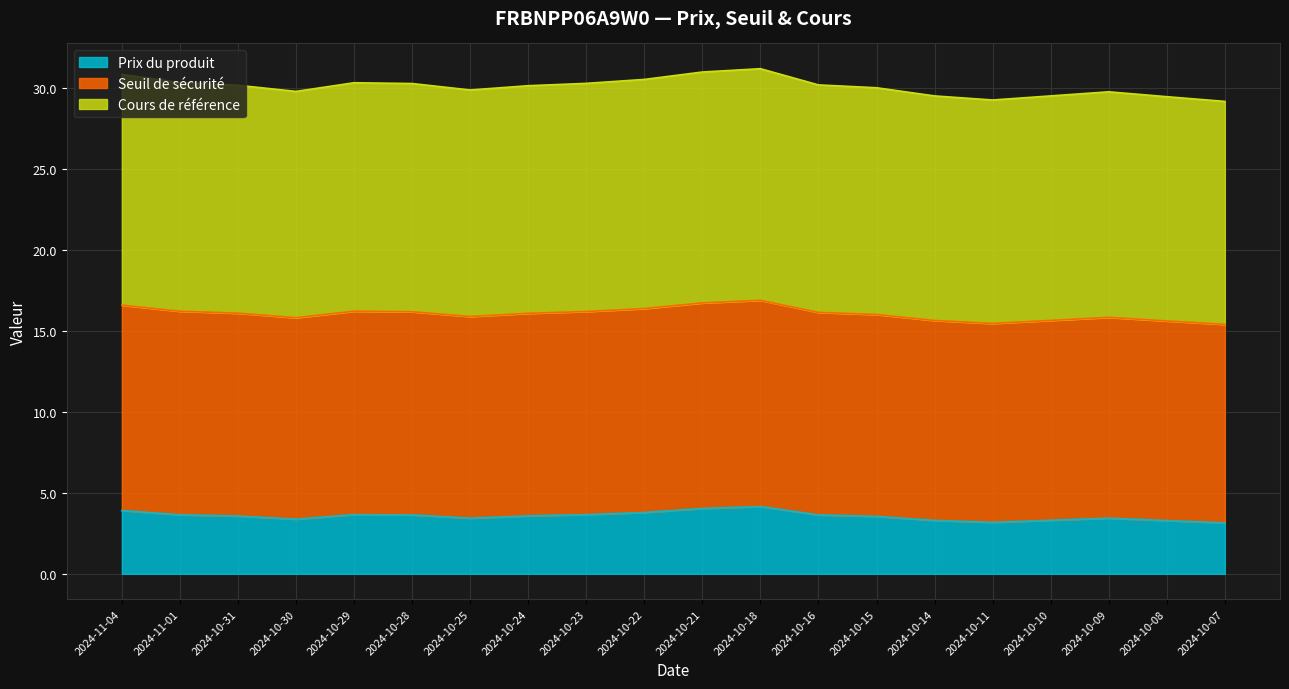

What is the total value across all series at 2024-10-24?

30.2